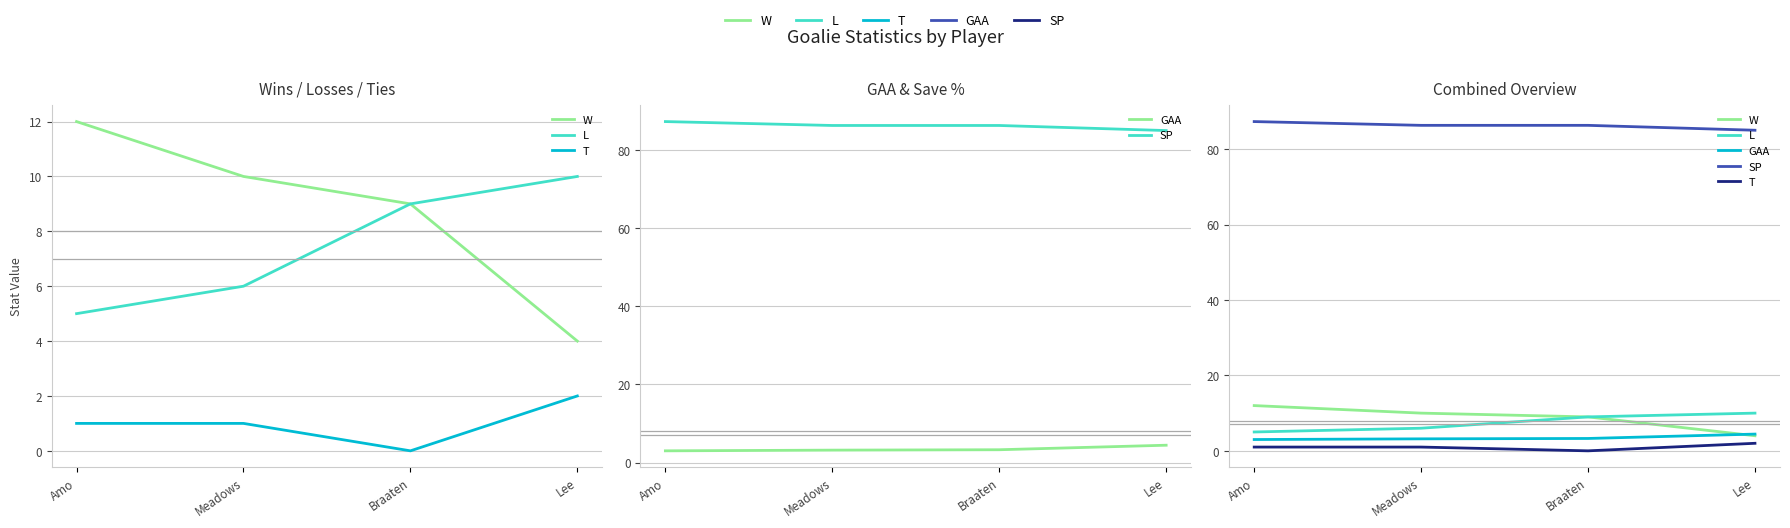

At which category does the chart reach its peak across all series?

Amo